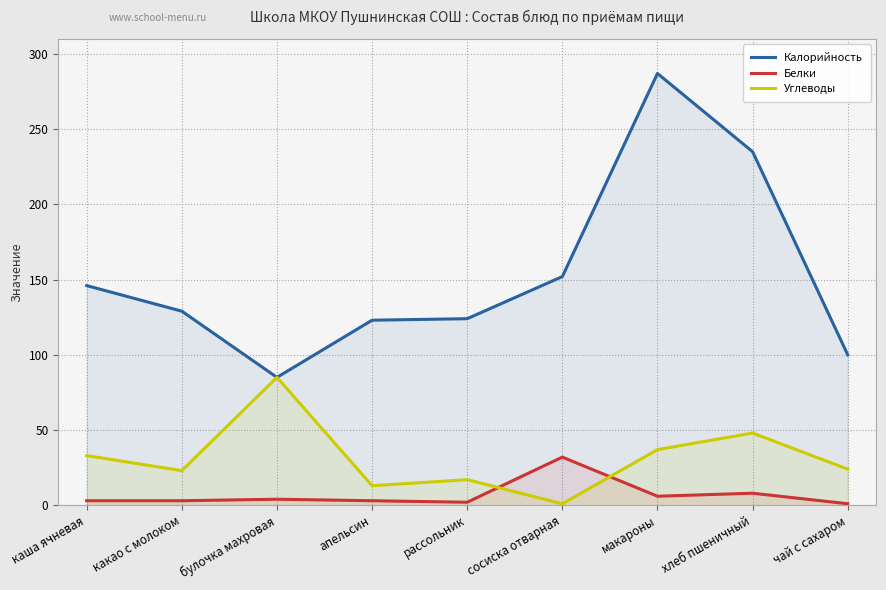

What is the label of the 5th point from the right?

рассольник